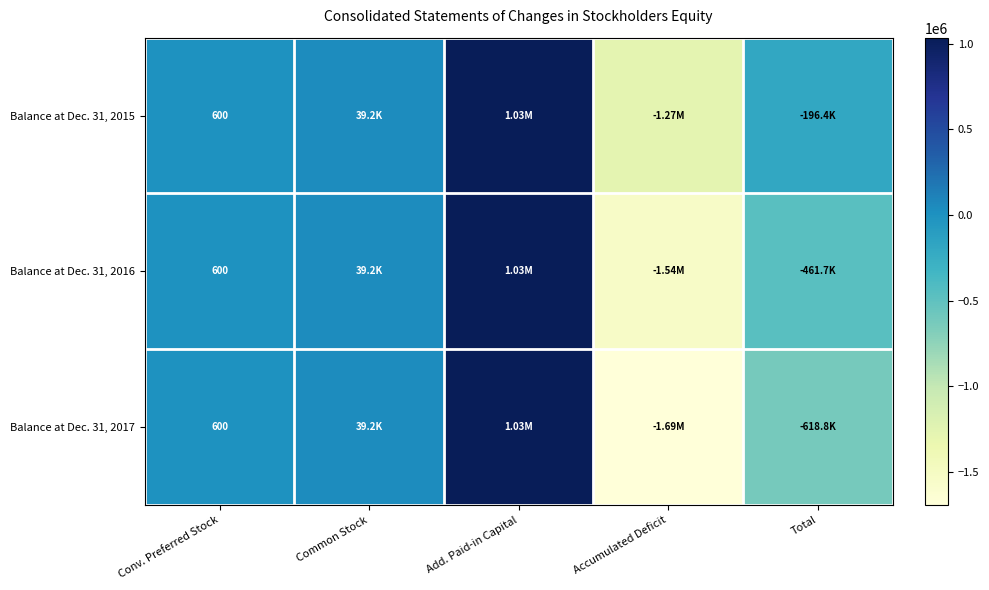

At which label does Balance at Dec. 31, 2017 reach its peak?

Add. Paid-in Capital